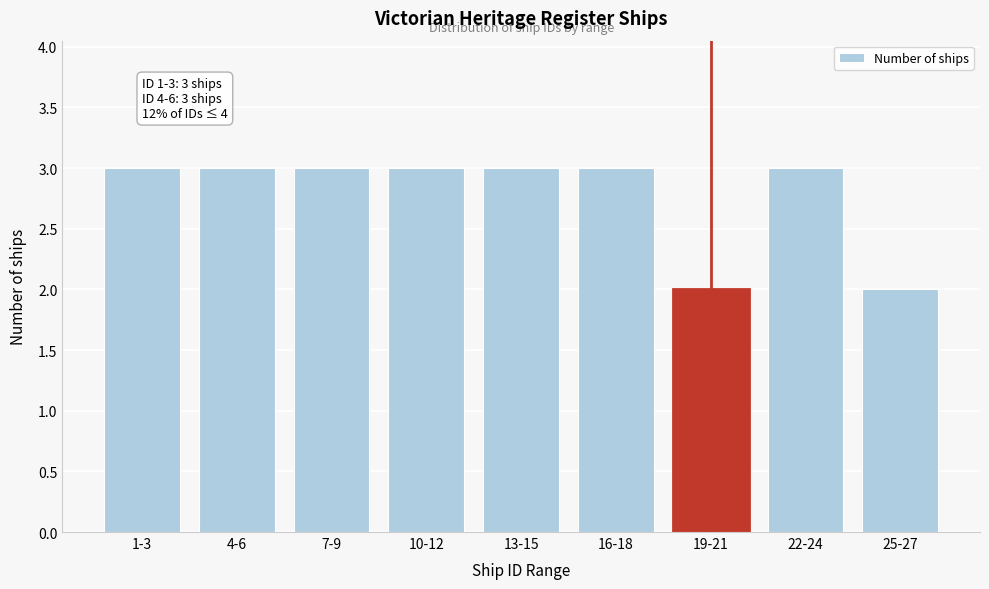

Reading left to right, list all the values displayed in this chart.

1-3=3	4-6=3	7-9=3	10-12=3	13-15=3	16-18=3	19-21=2	22-24=3	25-27=2